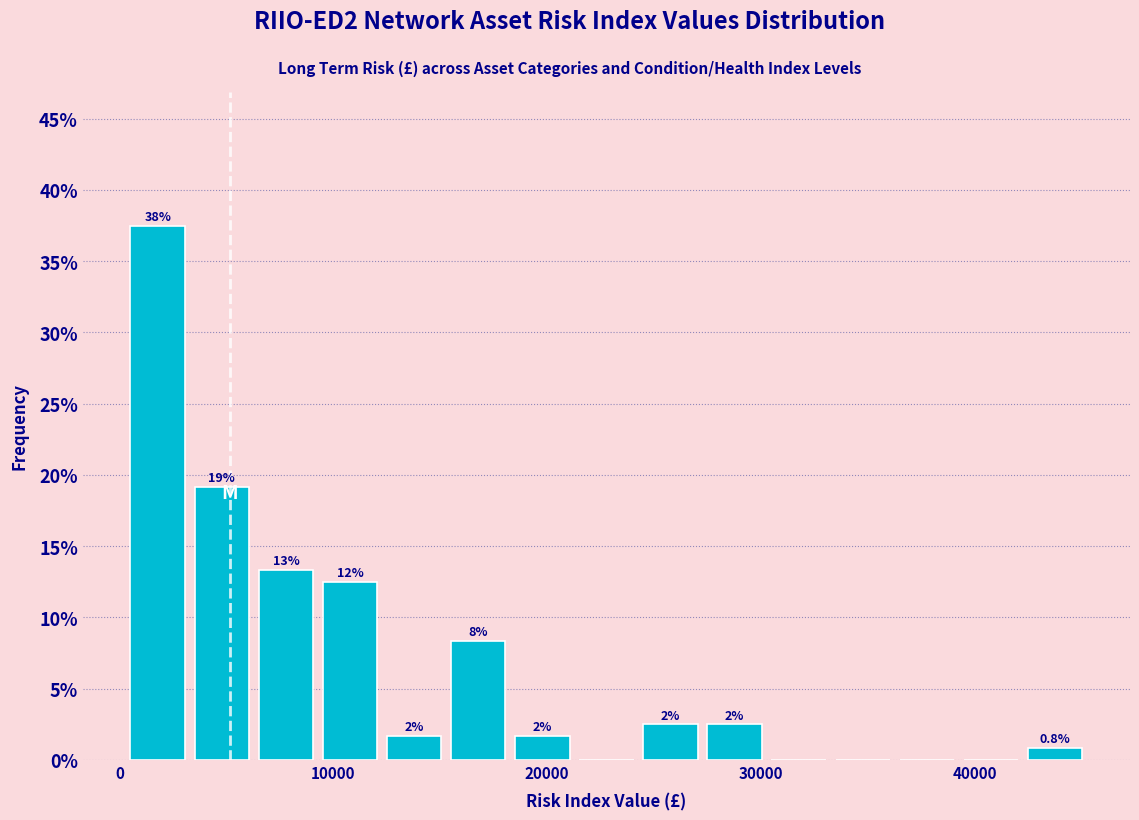

Around what value on the x-axis is the tallest bar? Give the approximate position of its centre, as read against the axis.

2000